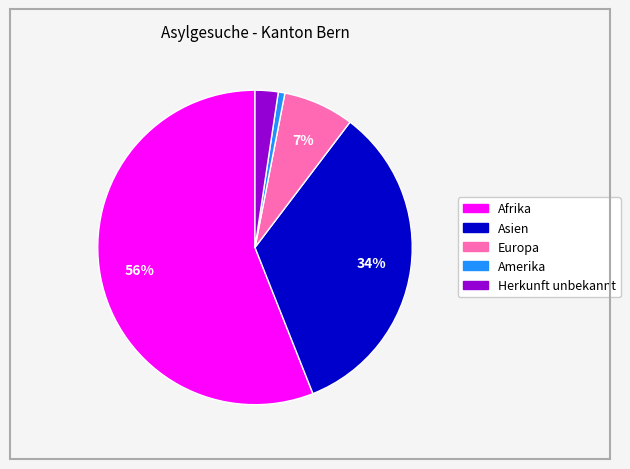

Between Herkunft unbekannt and Asien, which is larger?

Asien